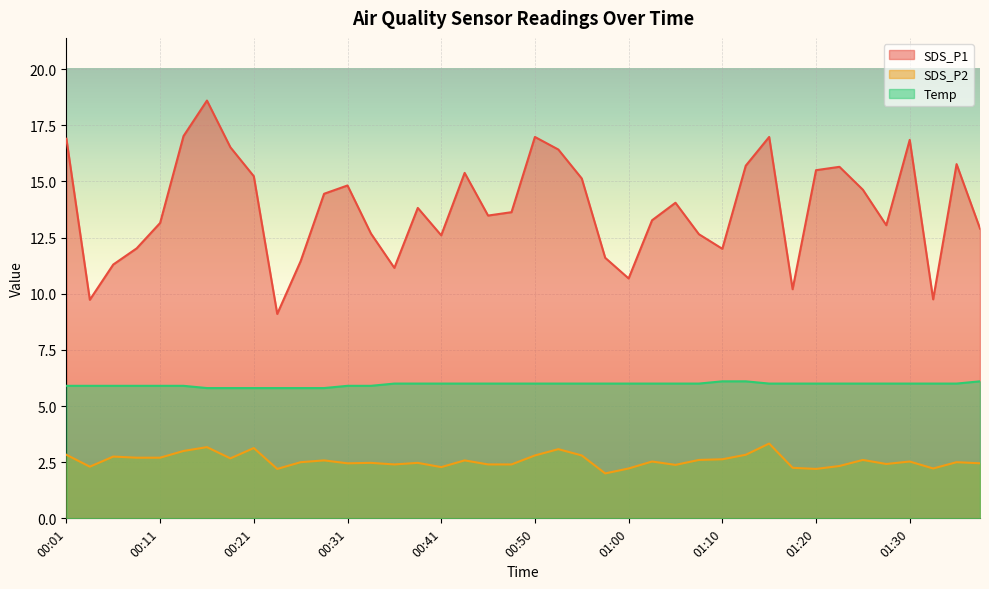

True or false: SDS_P1 has more than 0 points higher than both neighbors.

True